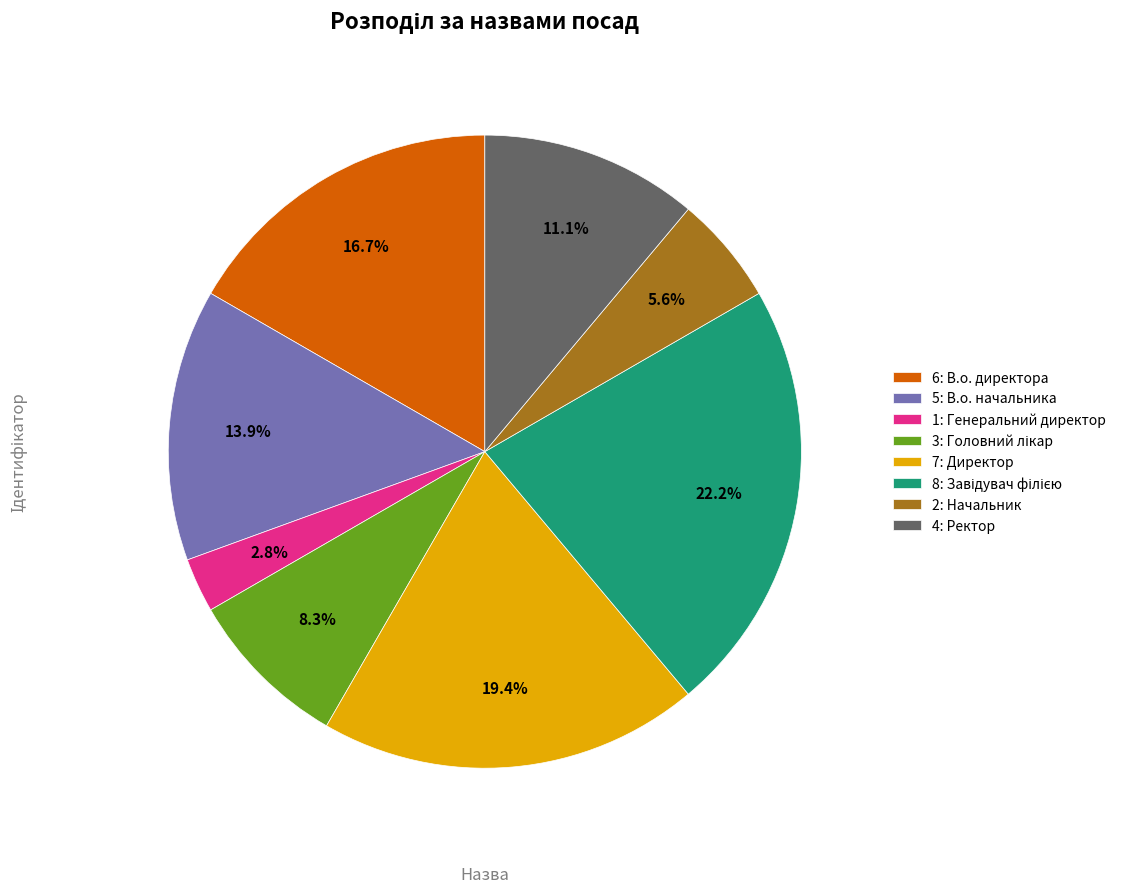

Approximately how many times larger is the value at 6: В.о. директора compared to 7: Директор?

0.9